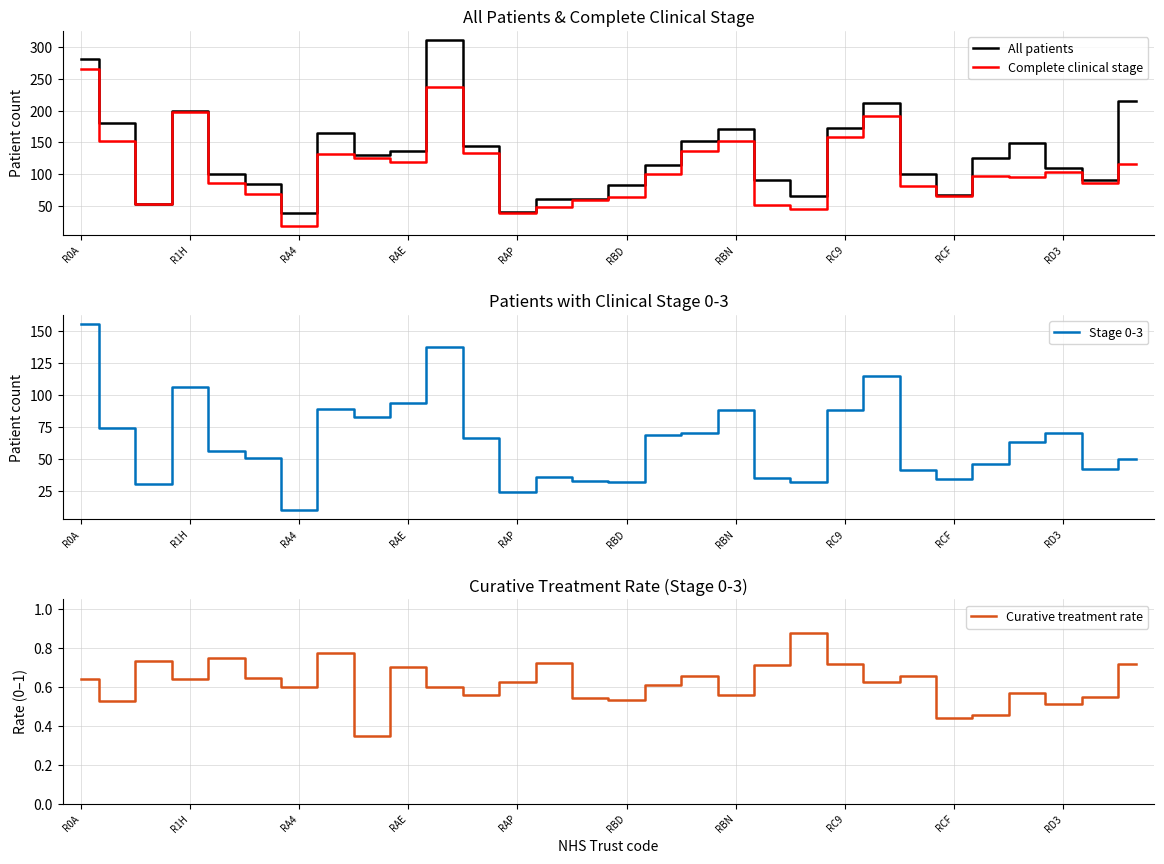

The value of Complete clinical stage at R0A is 266. True or false?

True